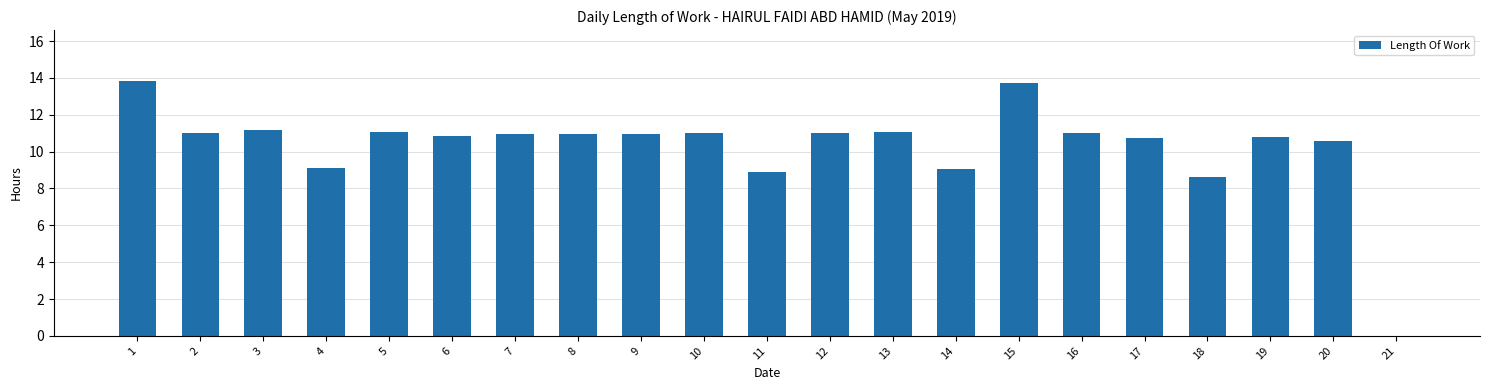

What is the ratio of the value at 12 to the value at 15?

0.8